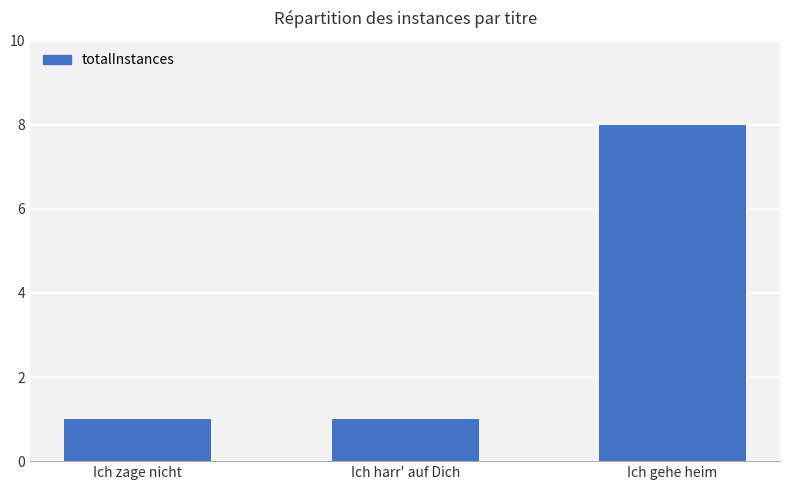

True or false: the data shows 5 at Ich gehe heim.

False